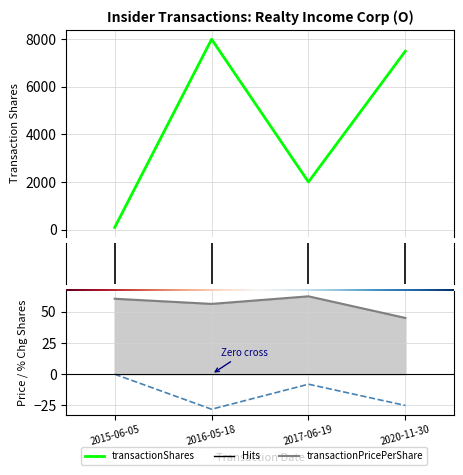

What is the sum of all transactionValue values?

-61.0